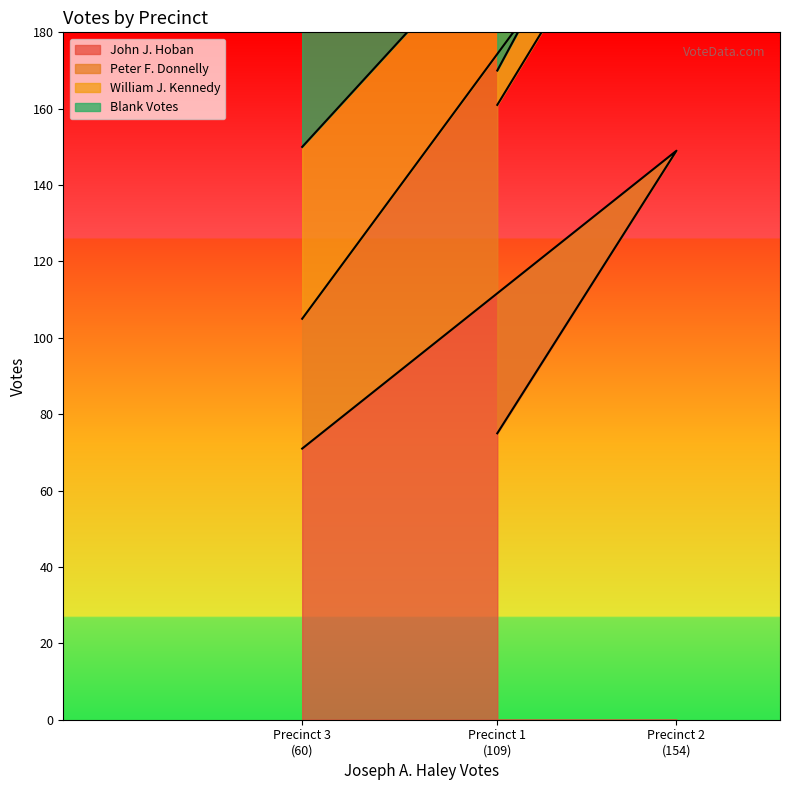

Rank the series at Precinct 1 from highest to lowest value.

Peter F. Donnelly, John J. Hoban, Blank Votes, William J. Kennedy